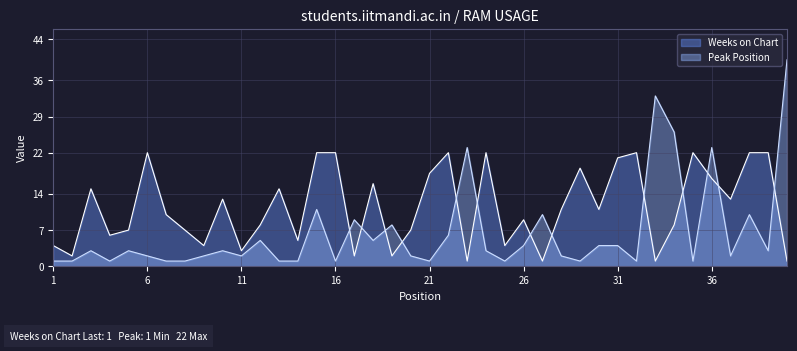

Which series ends up on top after the final intersection of Peak Position and Weeks on Chart?

Peak Position